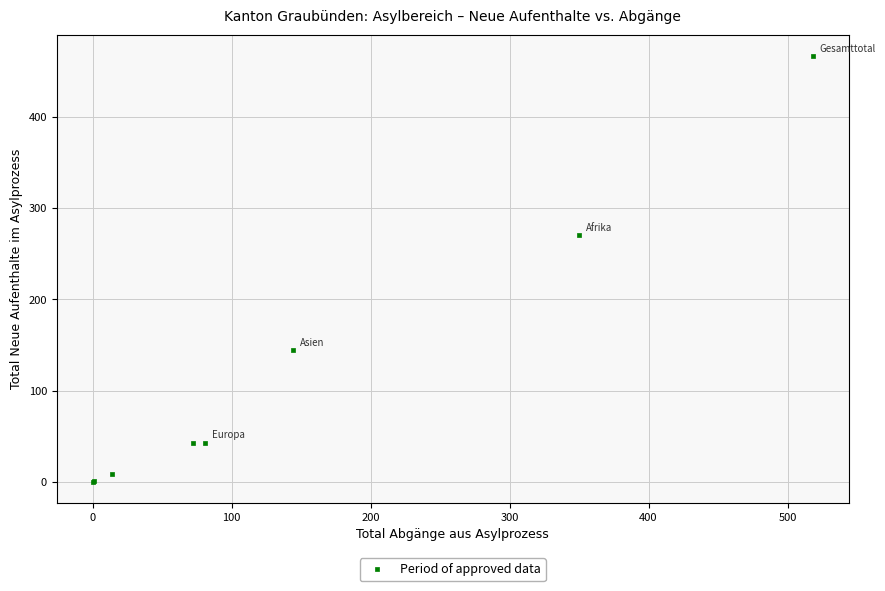

What Y value in the scatter plot is closest to 233?

271